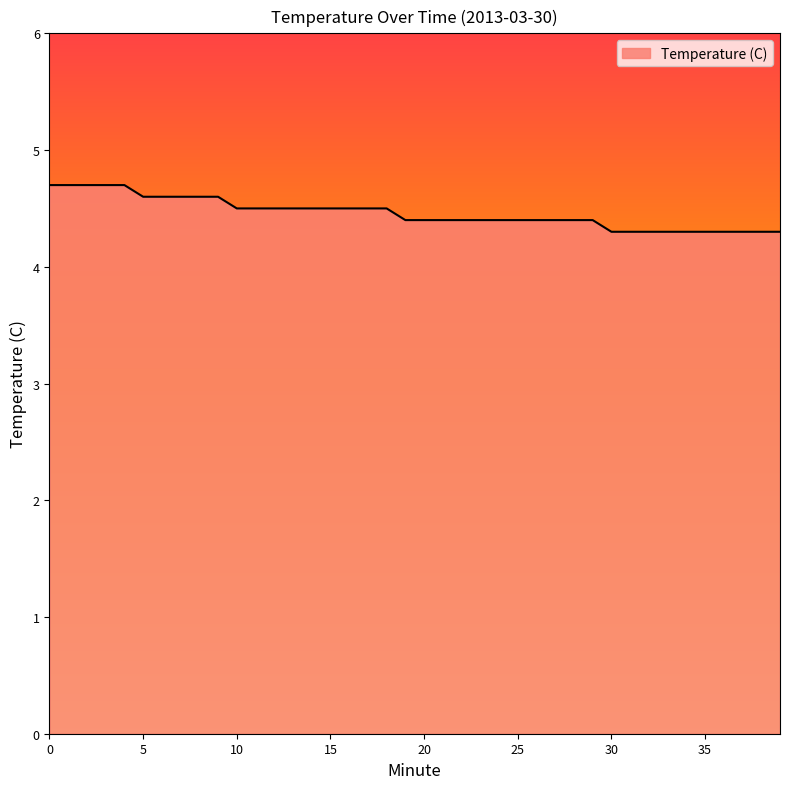

What is the difference between the maximum and minimum values?

0.4